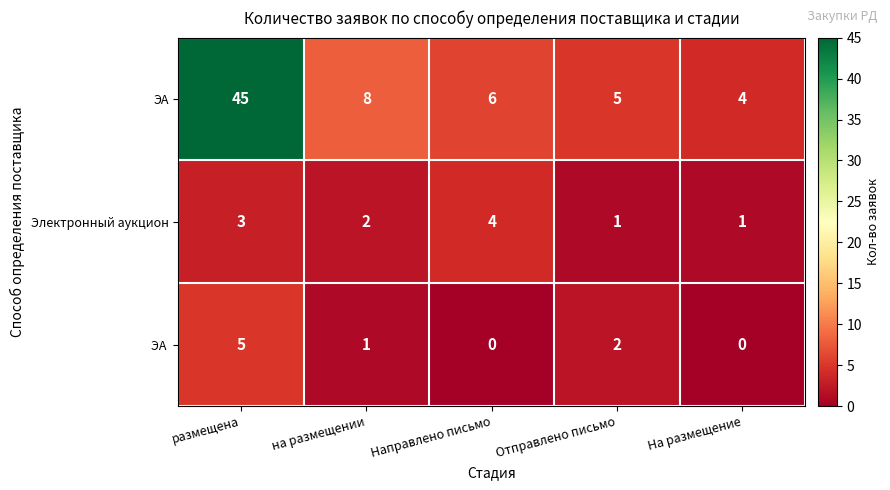

What is the maximum value shown in the chart?

45